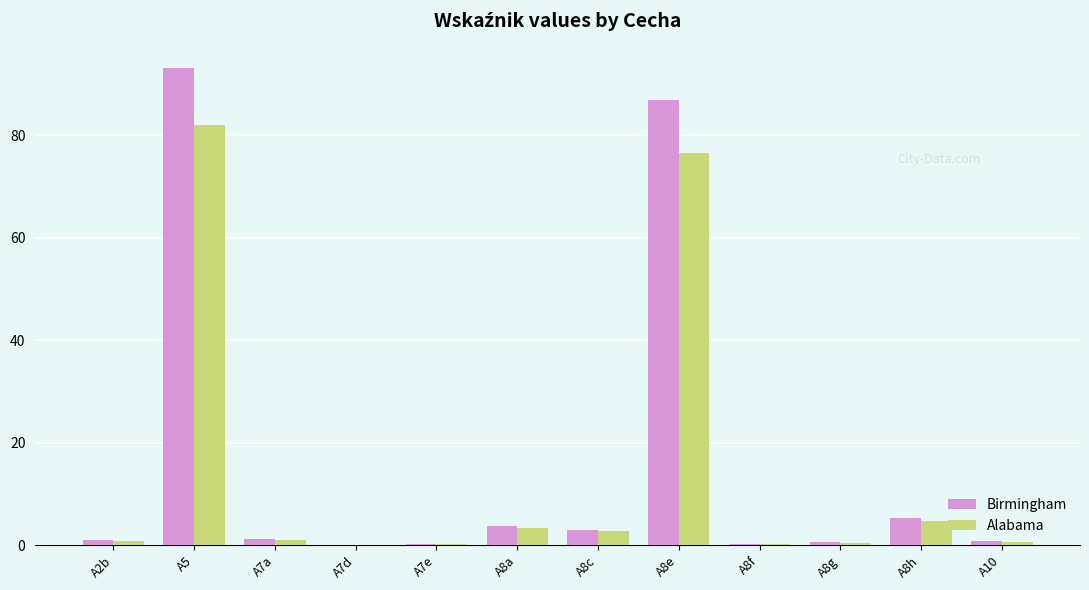

Count the number of categories in the chart.

12